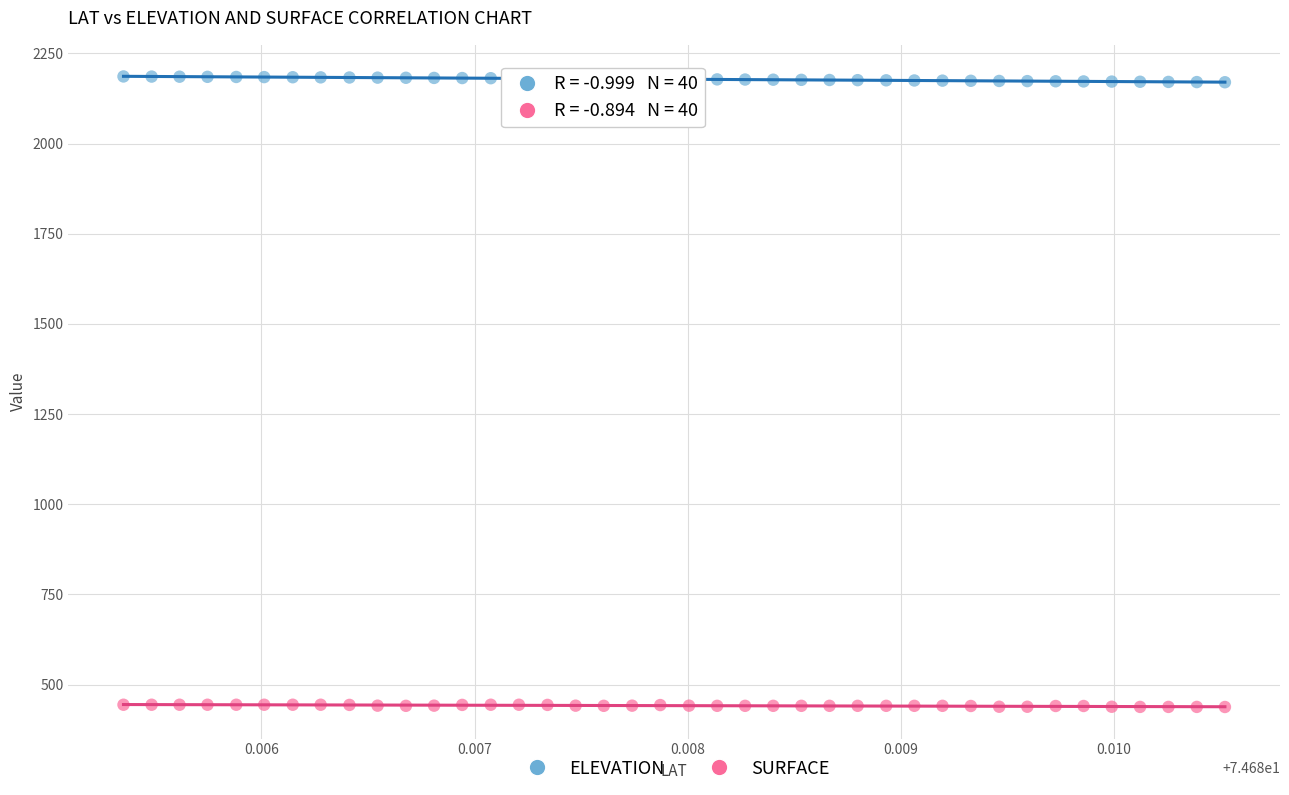

Which series contains the lowest Y value?

SURFACE